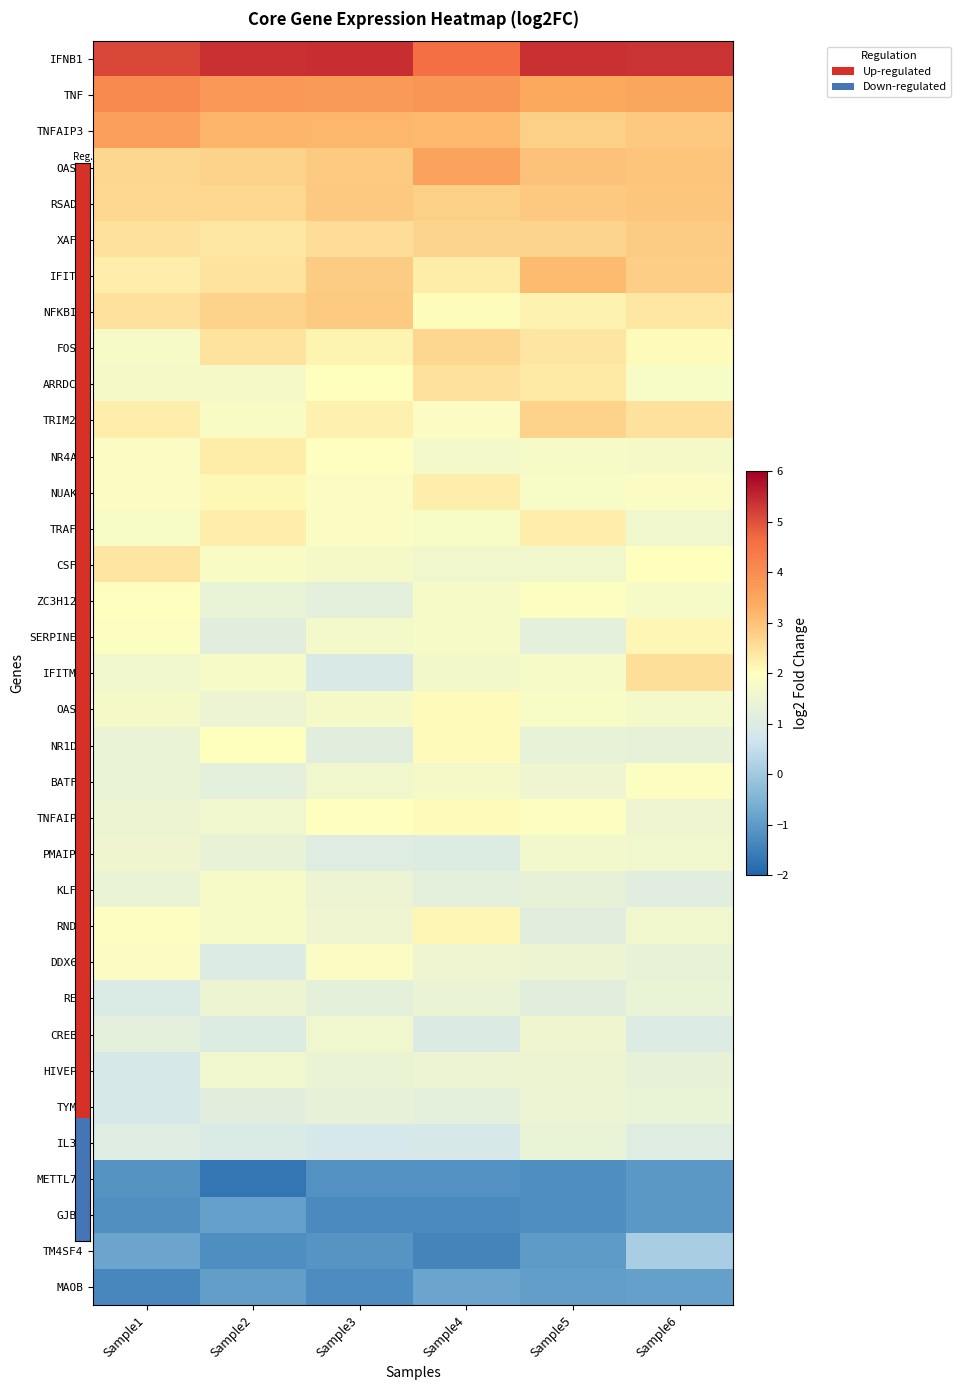

What is the total value across all series at Sample2?

57.8